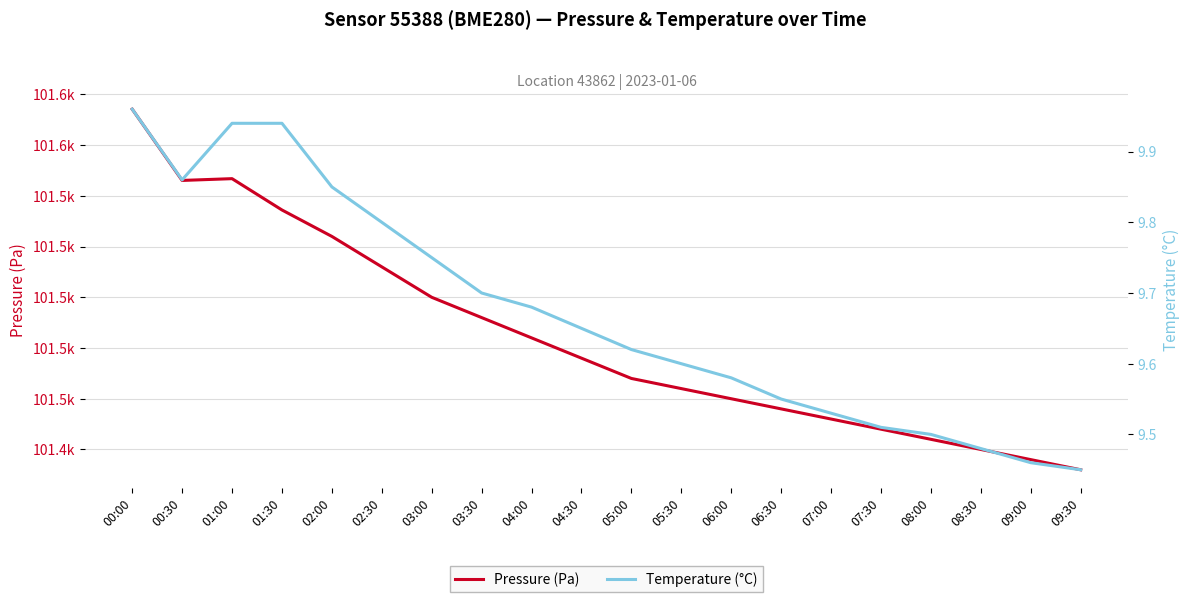

True or false: Pressure (Pa) and Temperature (°C) cross at least once.

False